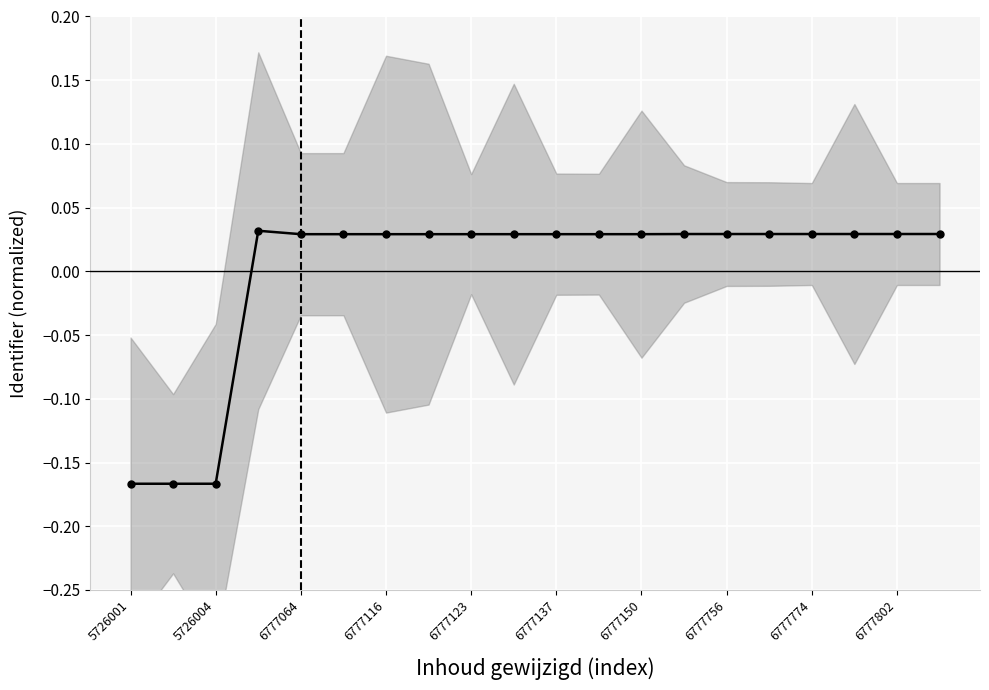

Is it true that the value at 6777774 is 0.0?

True